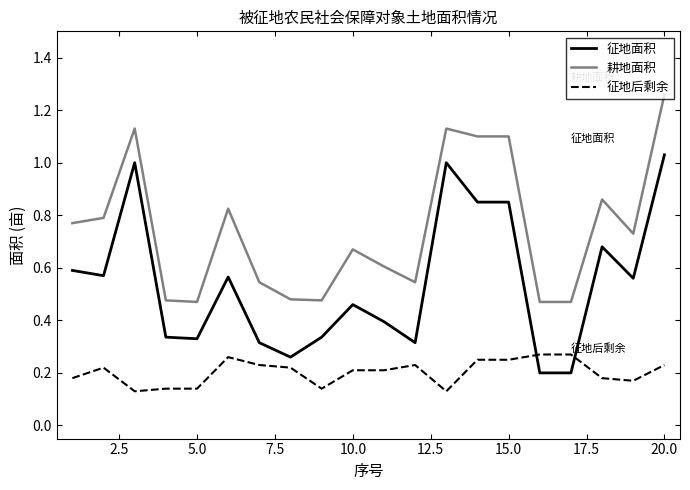

Which series has the widest spread of values?

征地面积